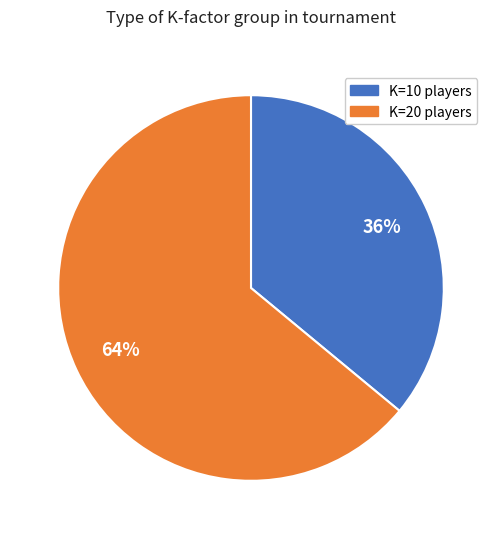

What percentage is the K=20 players slice, to the nearest percent?

64%